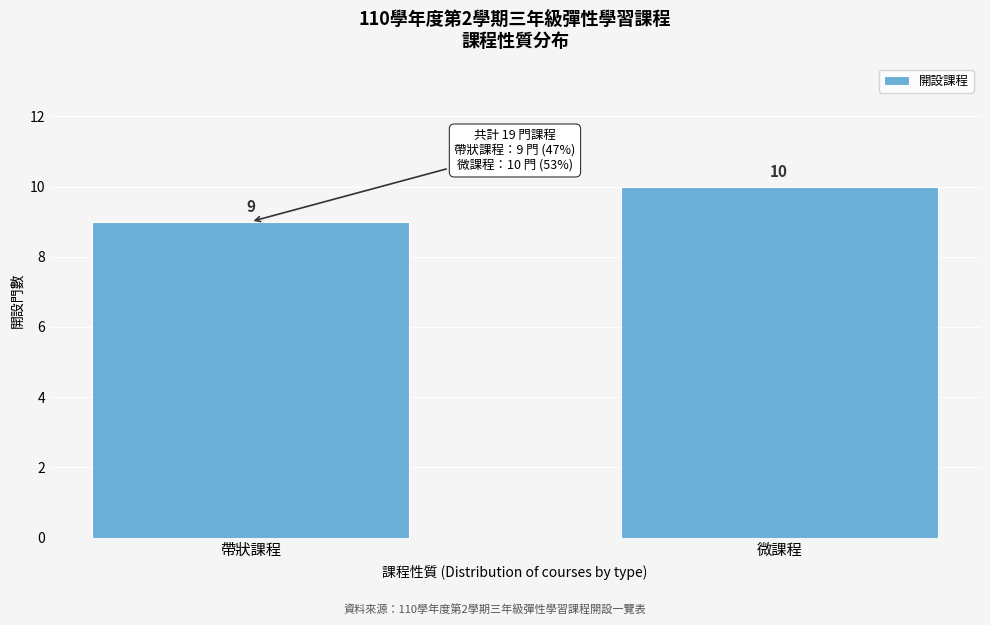

Reading right to left, transcribe all the data shown in this chart.

10	9